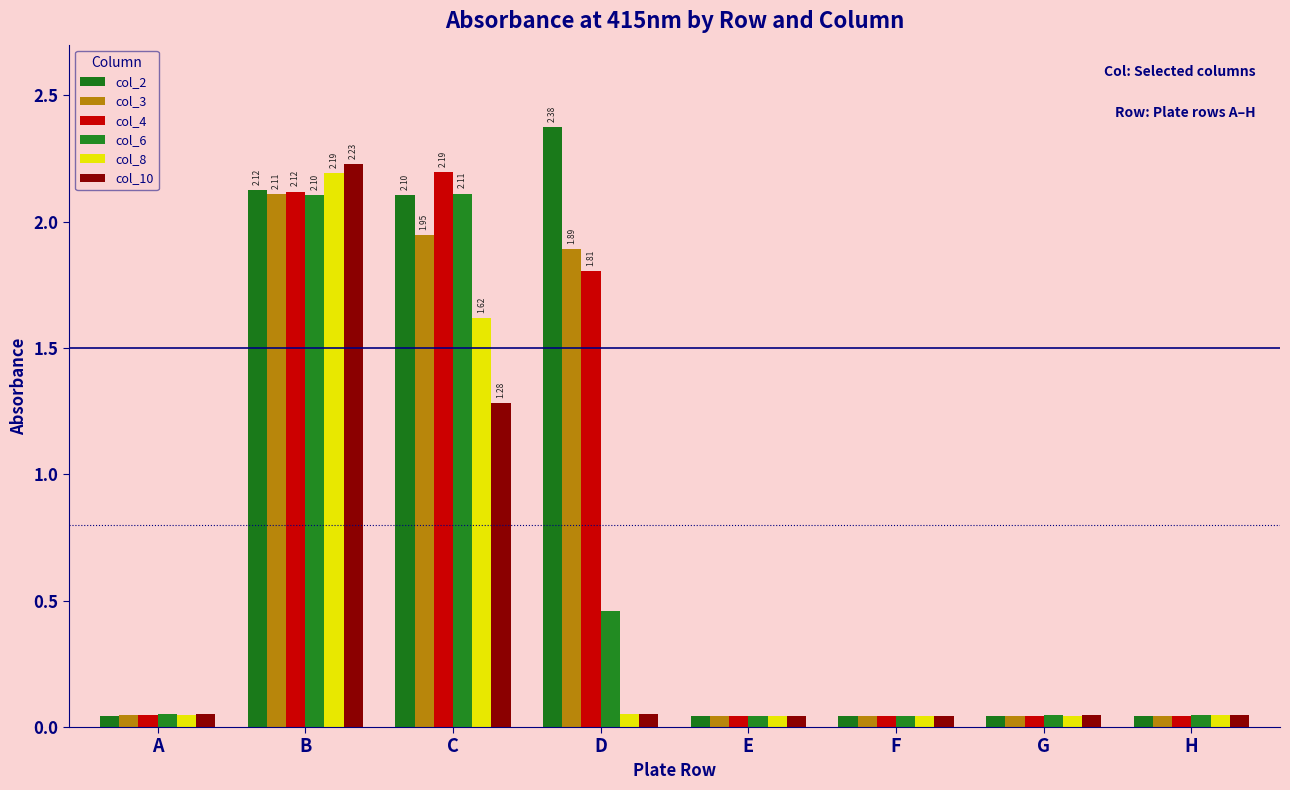

Is it true that col_8 equals 1.0 at B?

False